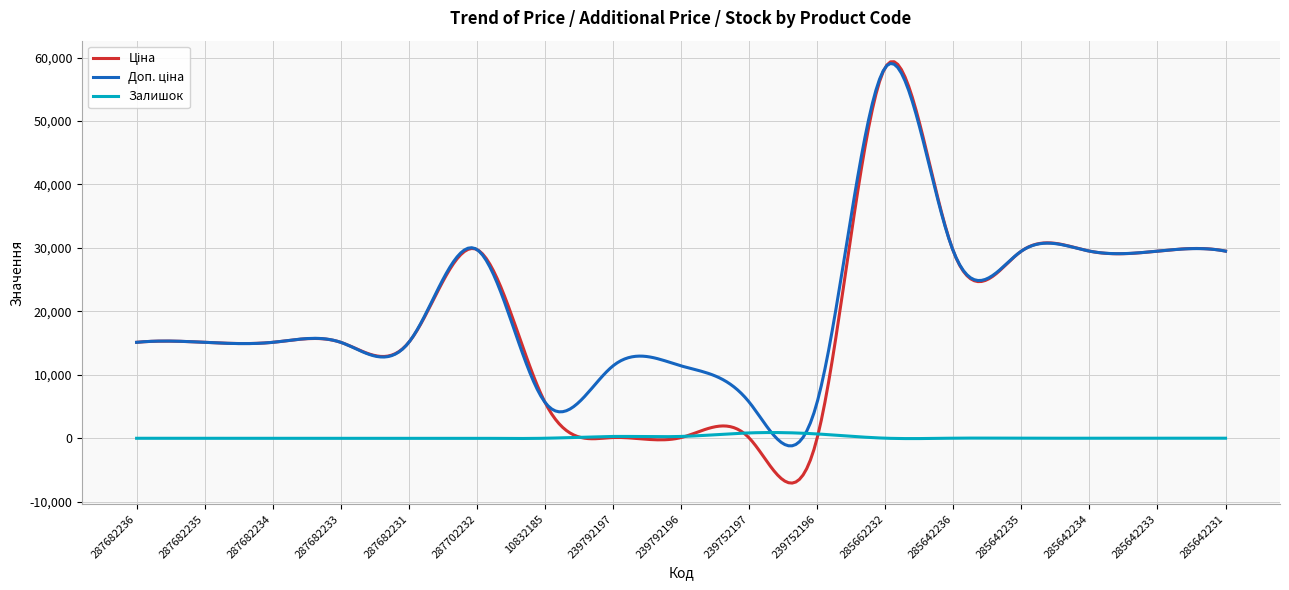

What is the difference between the maximum and second lowest values in the Залишок series?

953.4